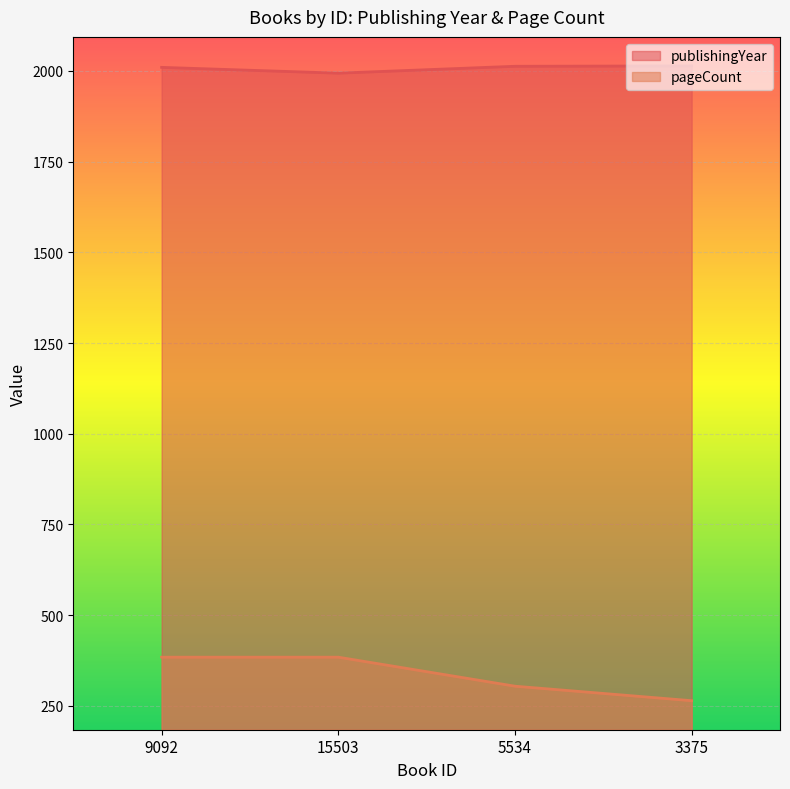

True or false: publishingYear and pageCount cross at least once.

False